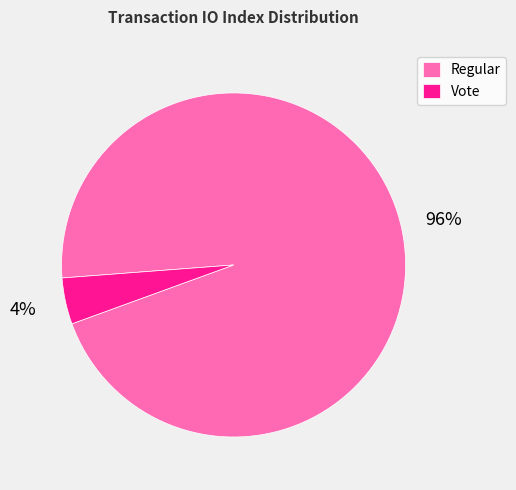

Rank the categories by value from highest to lowest.

Regular, Vote